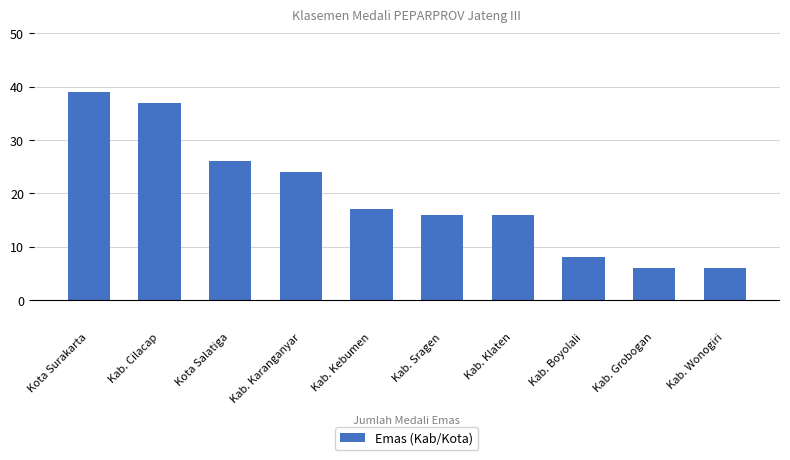

What is the change in value from Kab. Cilacap to Kab. Boyolali?

-29